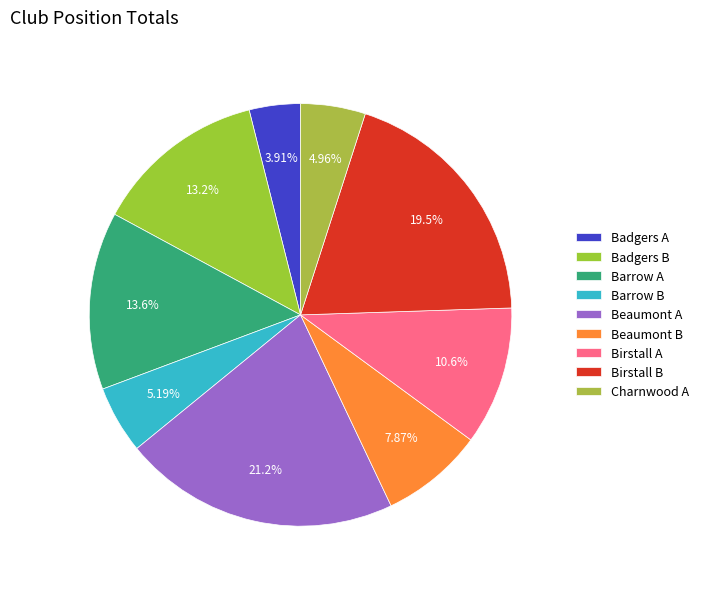

How many slices are in this pie chart?

9